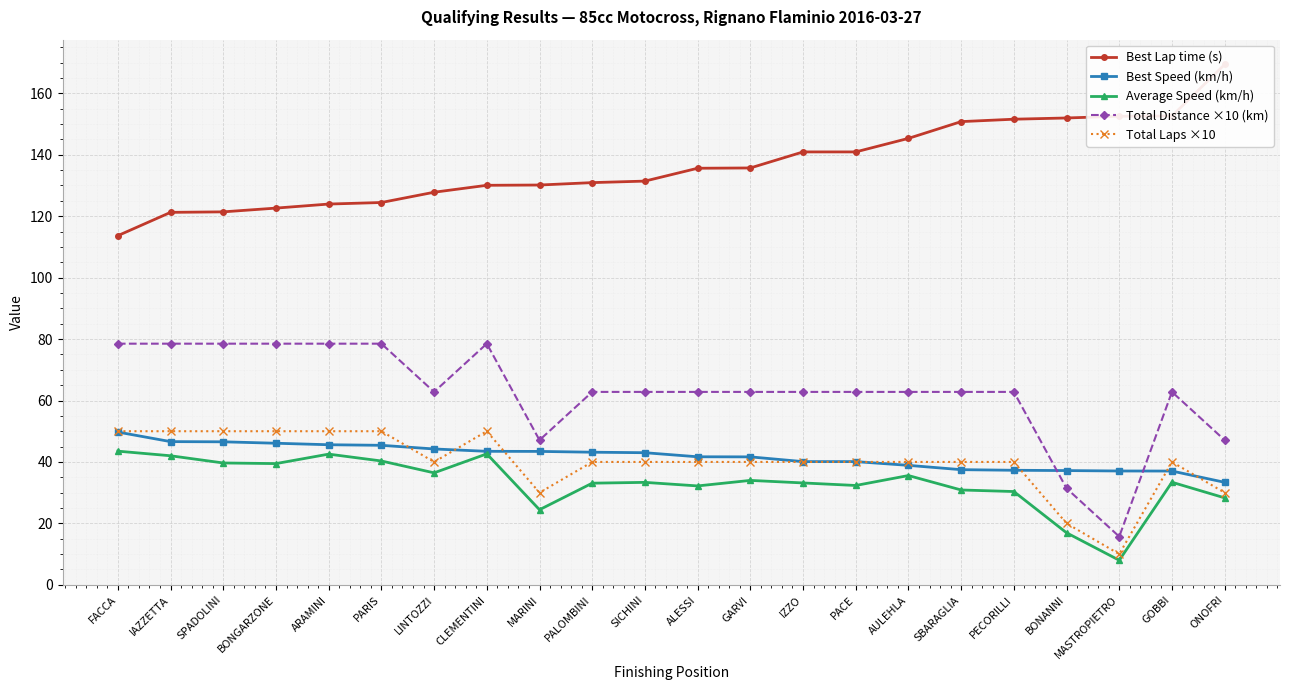

What is the smallest value displayed?

8.0